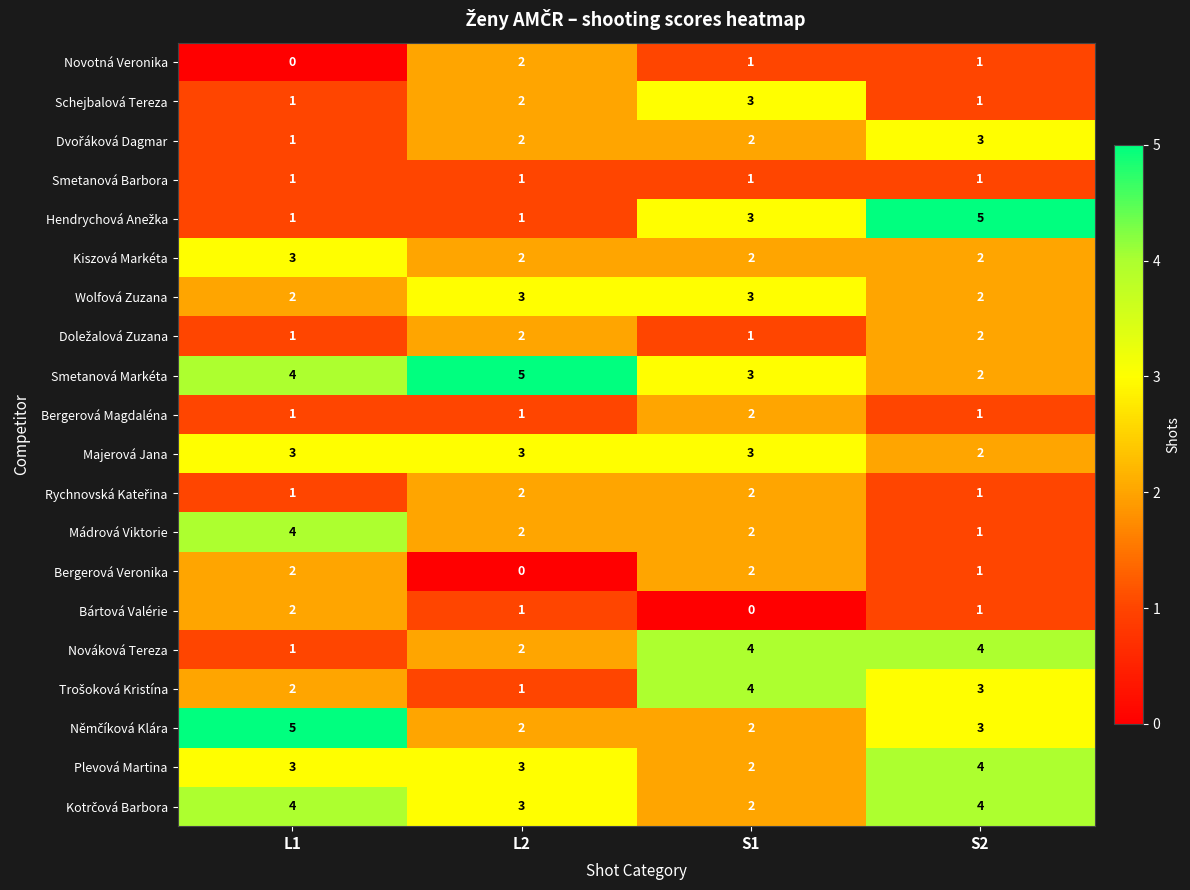

What is the greatest value displayed?

5